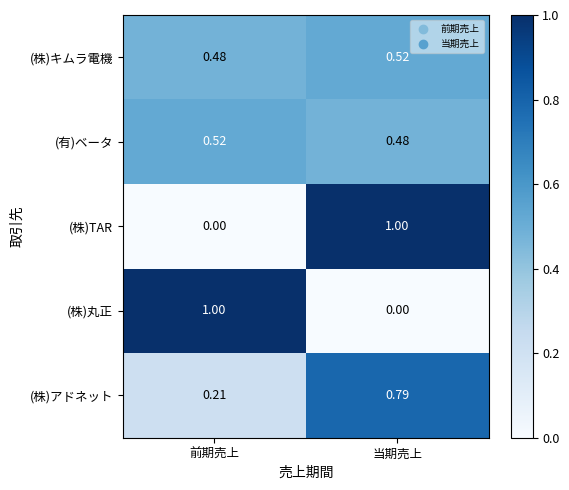

What is the total value across all series at 当期売上?

2.8